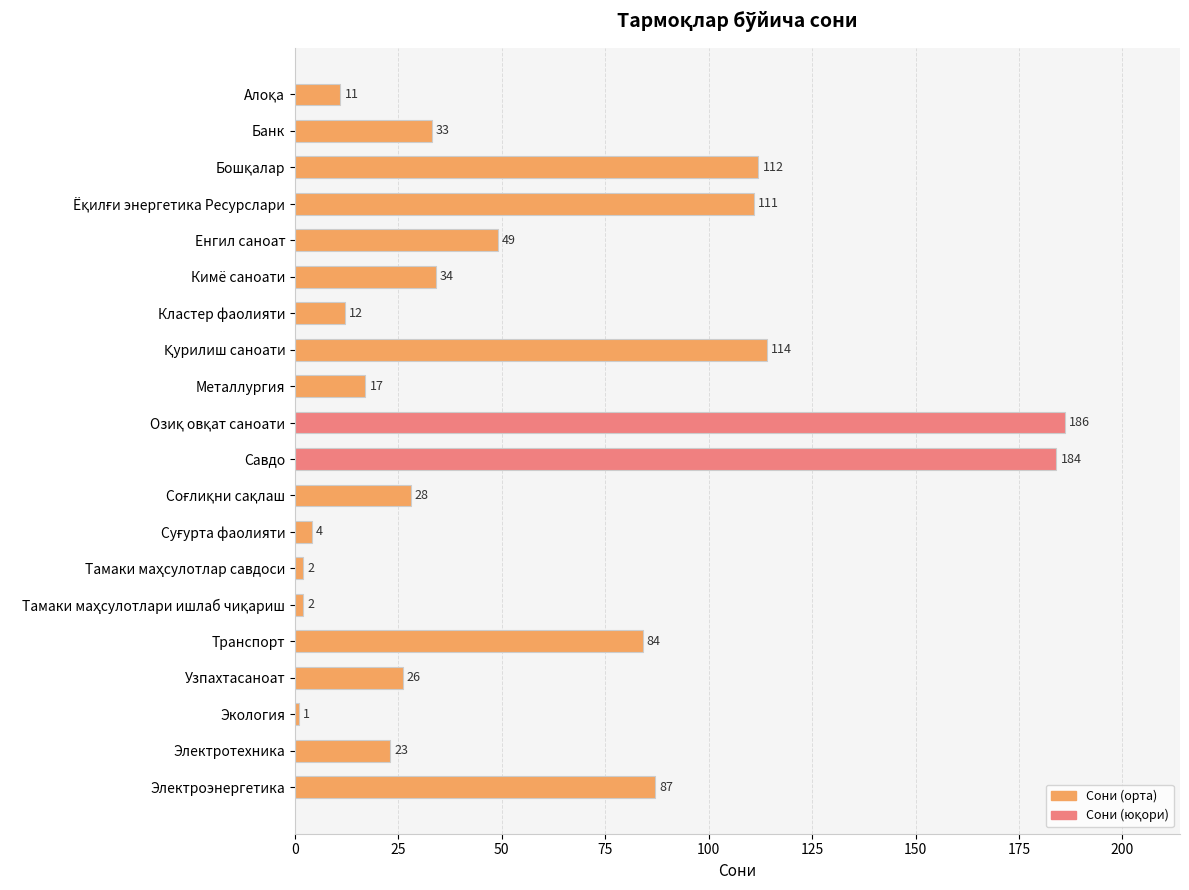

Between Енгил саноат and Узпахтасаноат, which is larger?

Енгил саноат